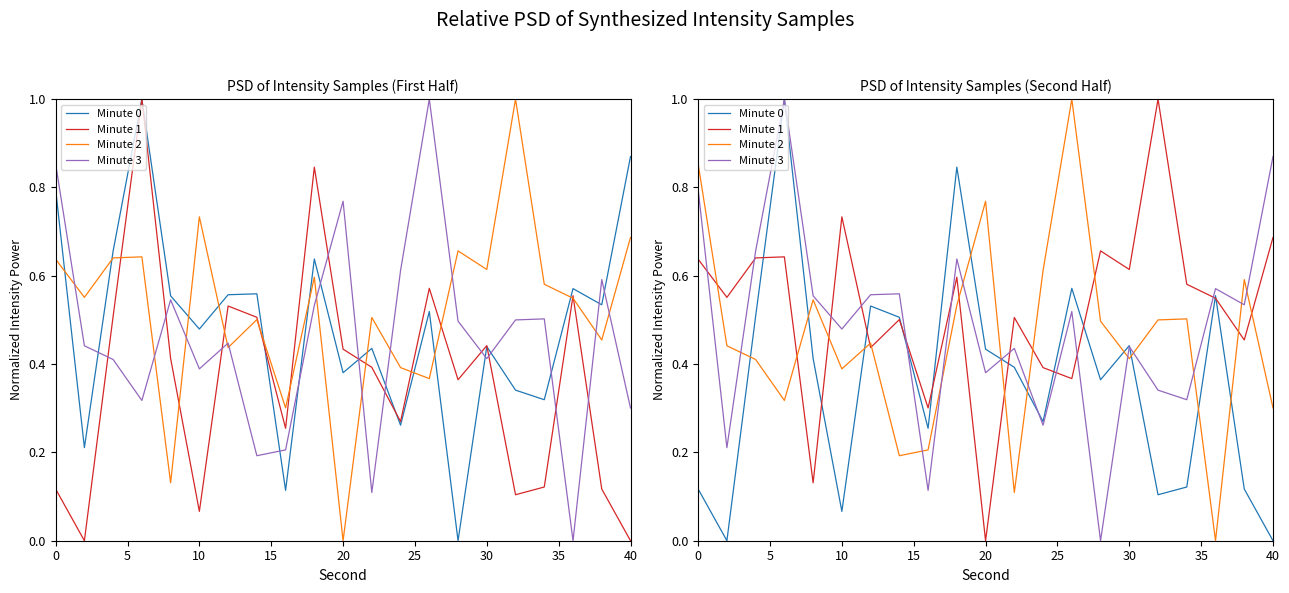

How many lines are shown in the chart?

4